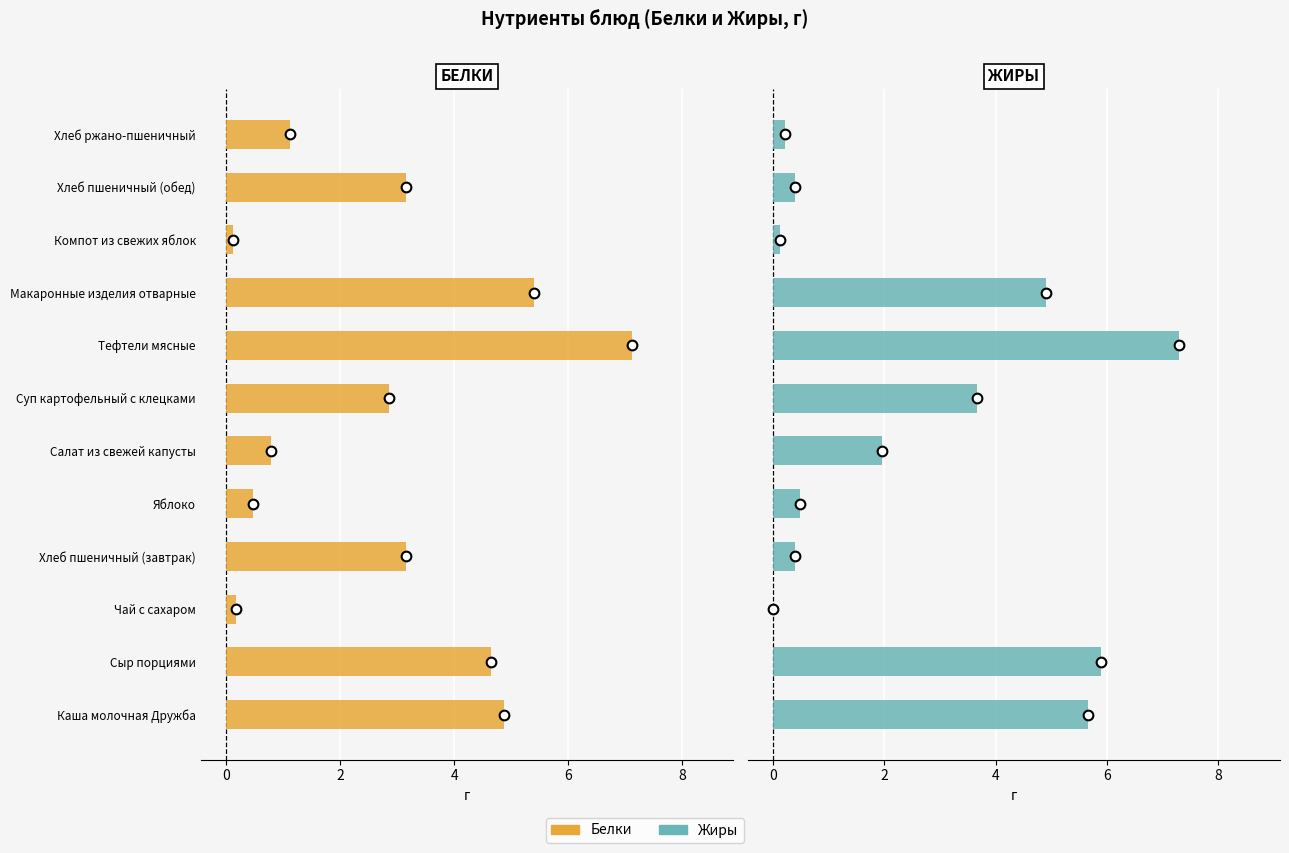

What is the value of the Белки bar at the 6th from the left?

0.8